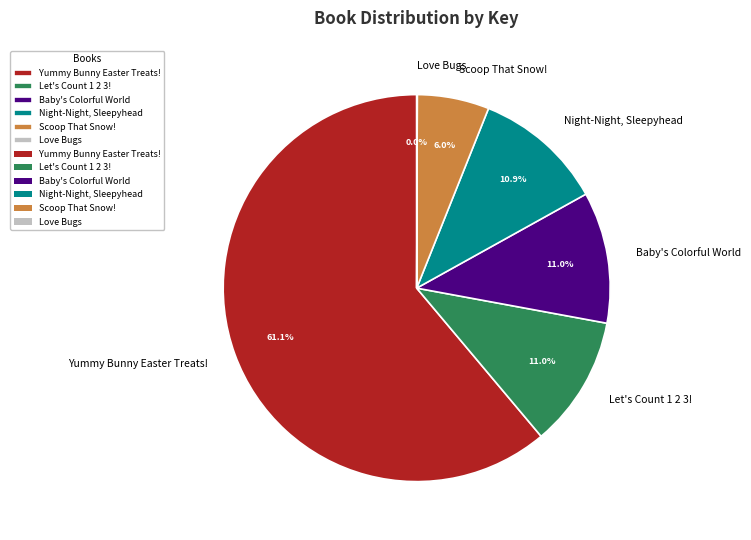

What portion of the pie excludes Let's Count 1 2 3!?

89.0%